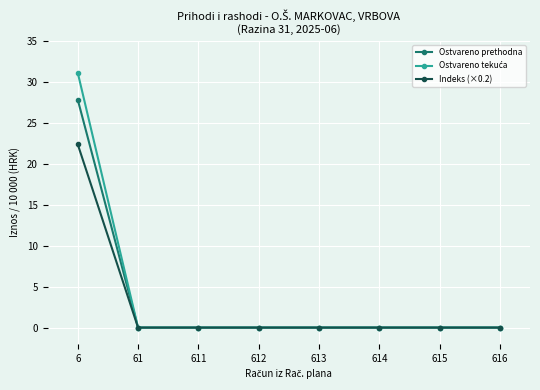

How many series are shown in this chart?

3